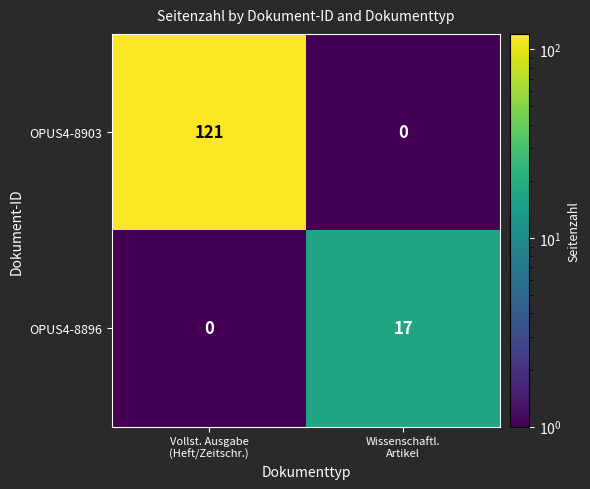

What is the maximum value shown in the chart?

121